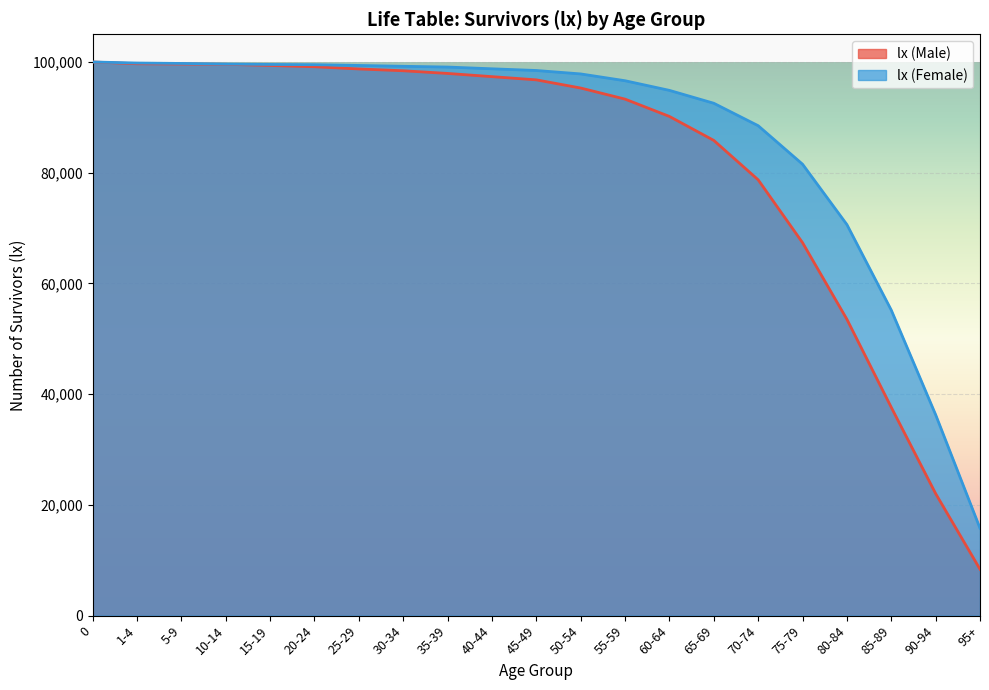

The lx (Female) series shows 99084 at 35-39. True or false?

True